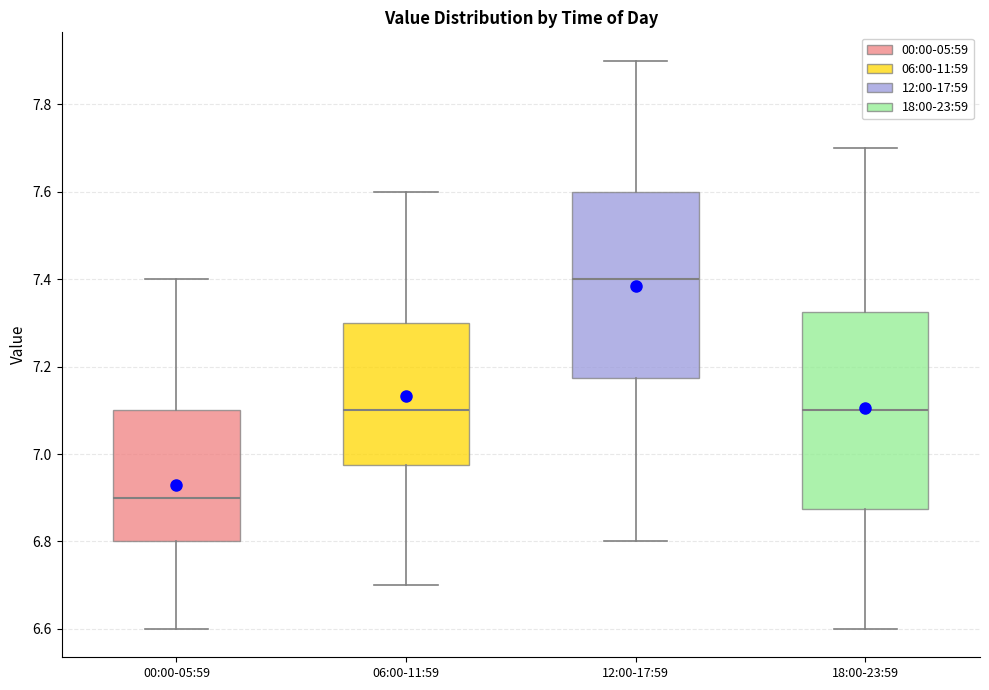

Reading left to right, transcribe this box plot: for each box, give where its median line is, the range the box spans, and where its two whiskers end, as read against the y-axis. The values are not printed on the chart, so give them approximately, as read against the axis.

00:00-05:59: median 6.90, box 6.80 to 7.10, whiskers 6.60 to 7.40
06:00-11:59: median 7.10, box 6.98 to 7.30, whiskers 6.70 to 7.60
12:00-17:59: median 7.40, box 7.18 to 7.60, whiskers 6.80 to 7.90
18:00-23:59: median 7.10, box 6.88 to 7.32, whiskers 6.60 to 7.70